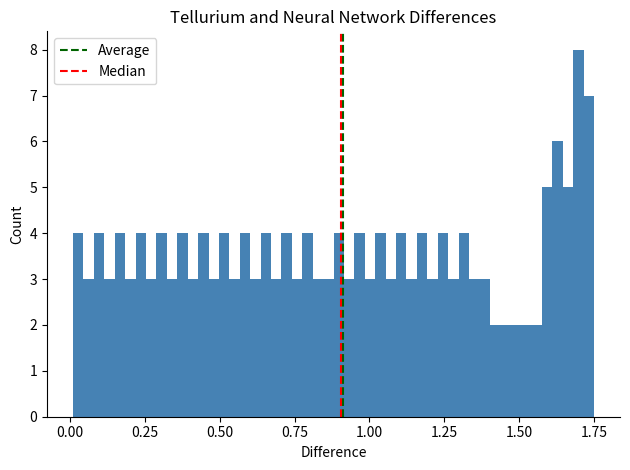

Read against the x-axis, roughly where is the centre of the tallest bar?

1.70